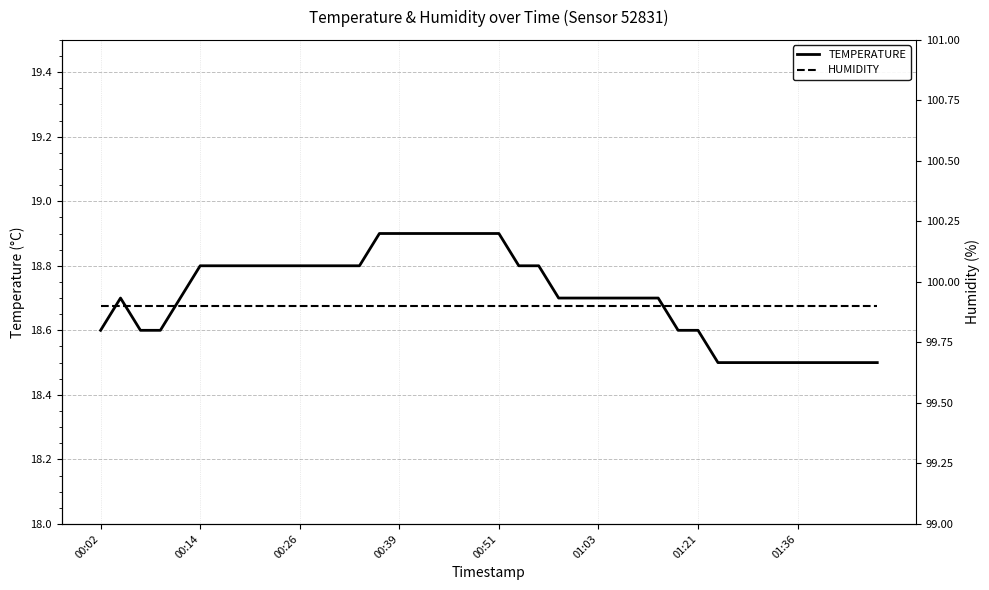

Count the number of categories in the chart.

40